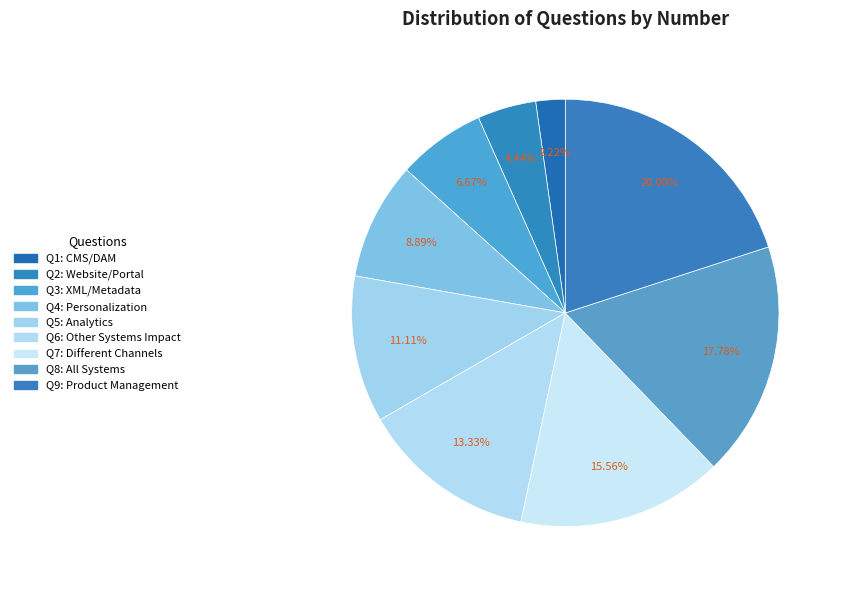

How many slices are in this pie chart?

9